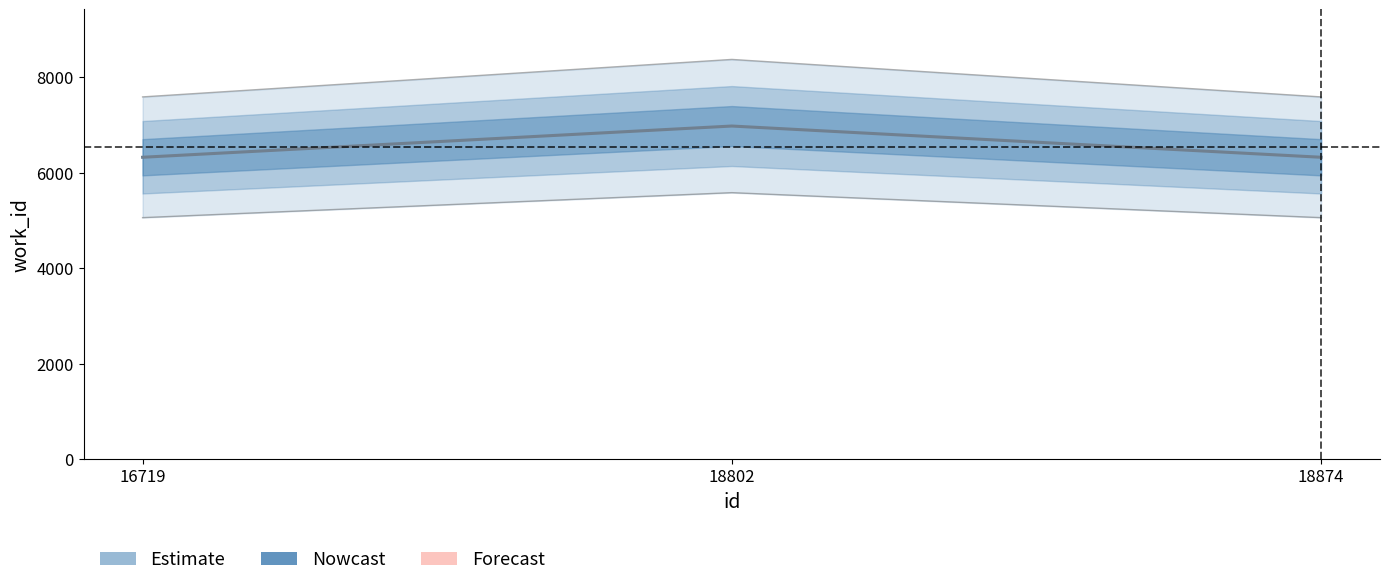

What is the difference between the maximum and minimum values?

654